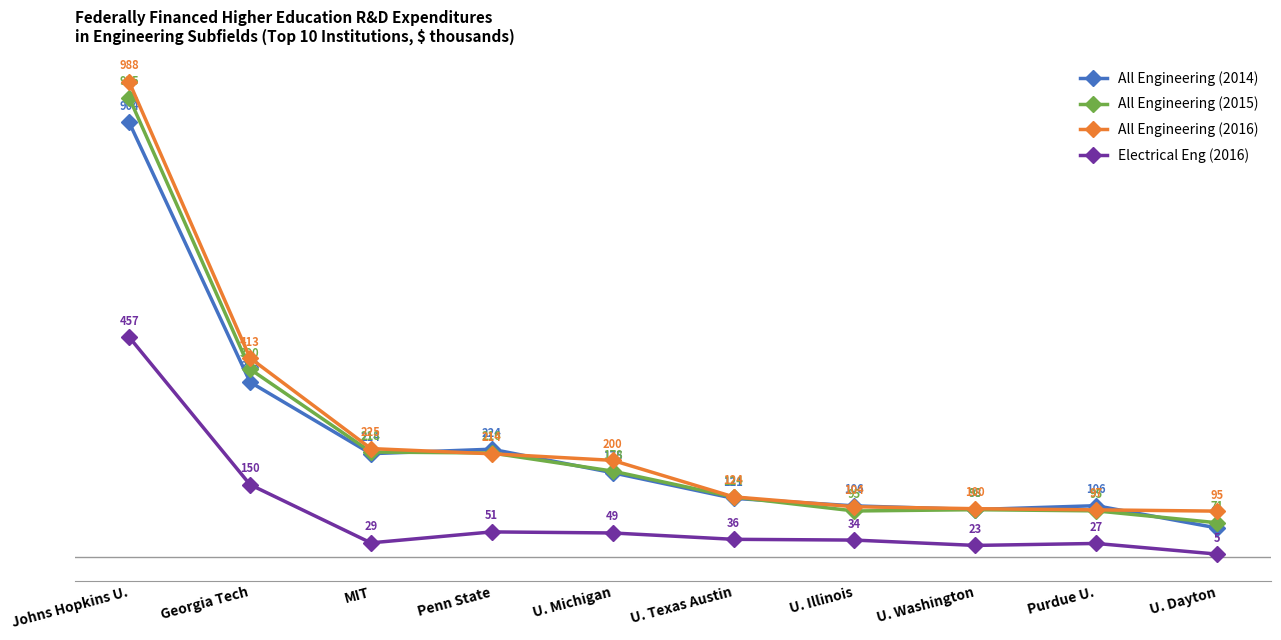

True or false: All Engineering (2016) has more than 1 points higher than both neighbors.

False